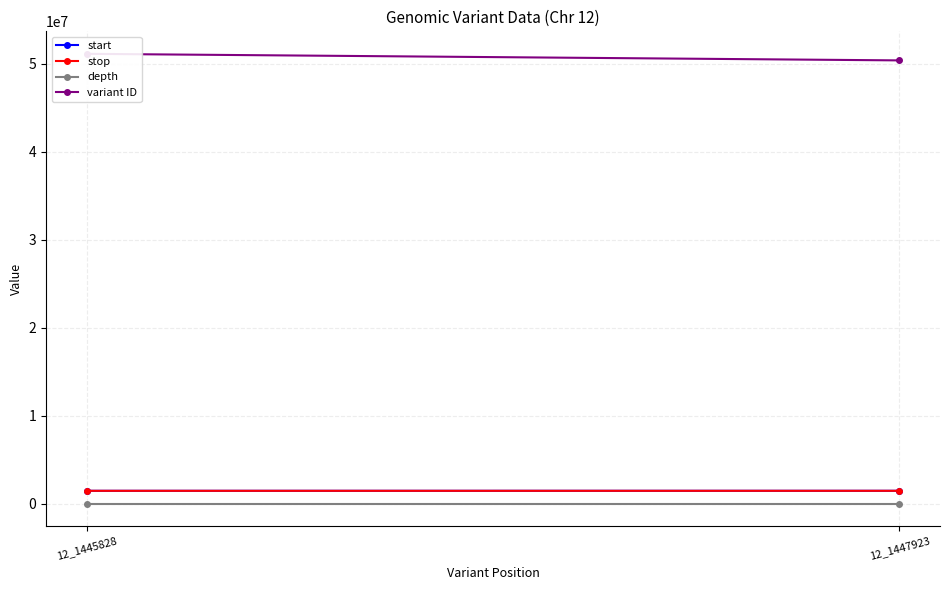

What is the sum of the depth values at 12_1445828 and 12_1447923?

41